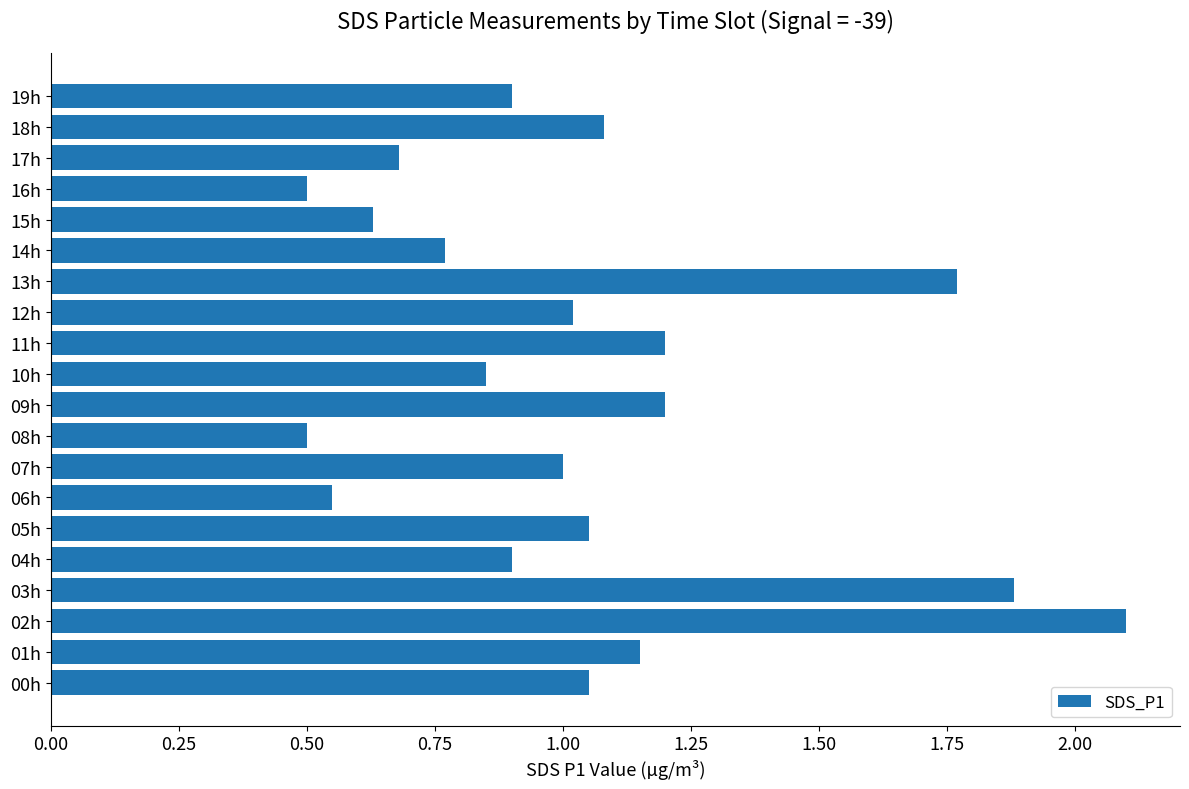

The value at 03h is 1.9. True or false?

True